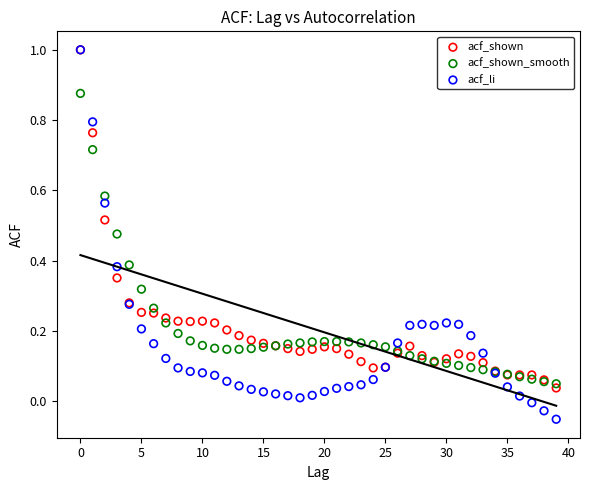

What are all the series names shown in the legend?

acf_shown, acf_shown_smooth, acf_li